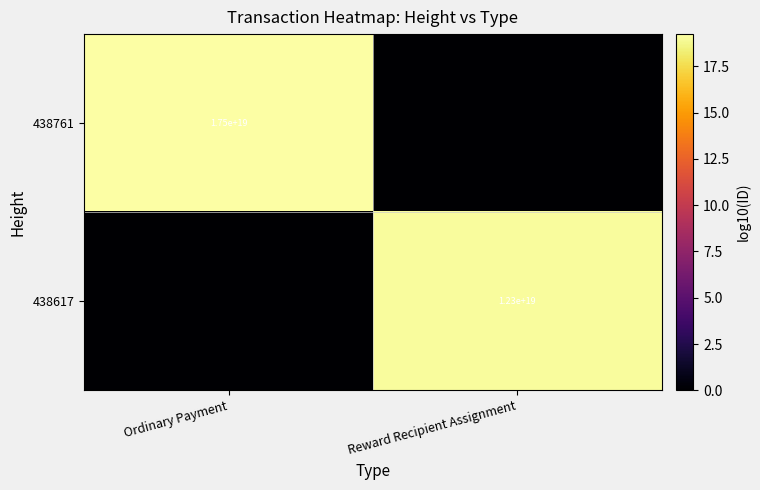

The value of 438617 at Reward Recipient Assignment is 12300000000000000000. True or false?

True